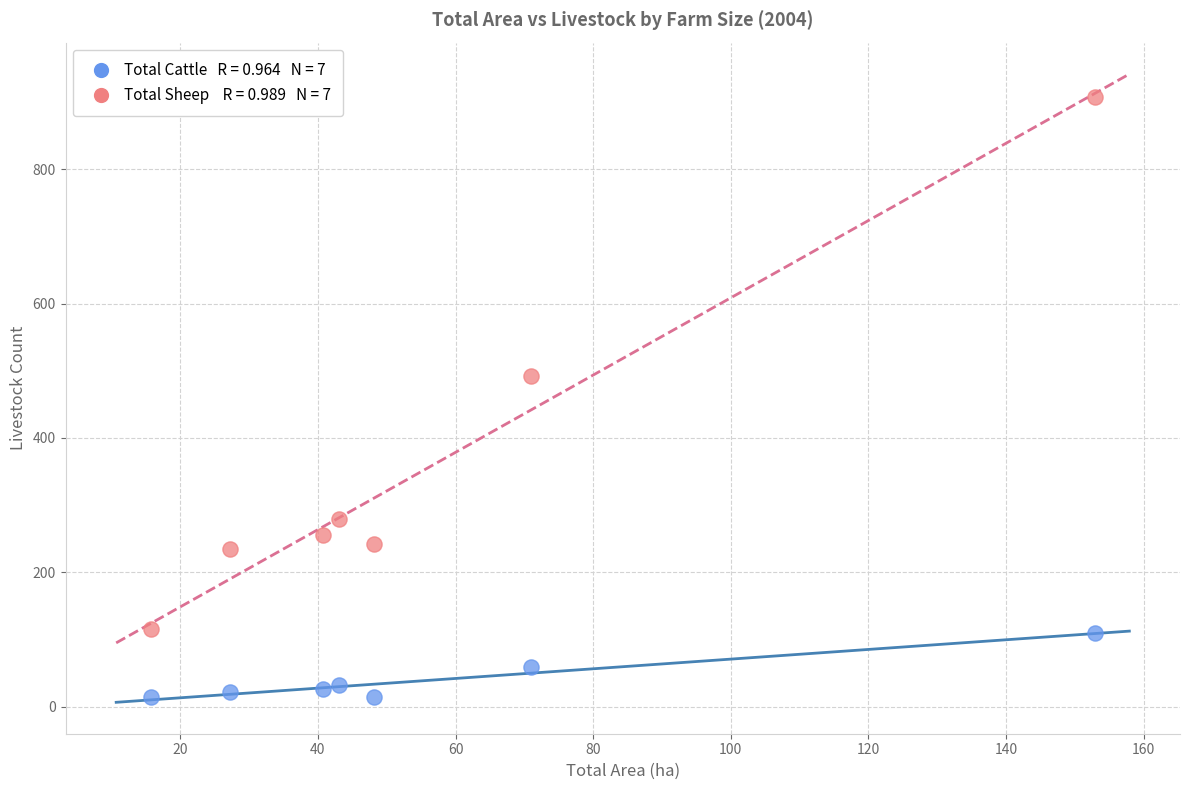

Across all data points, what is the range of Y values (max minus min)?

892.2